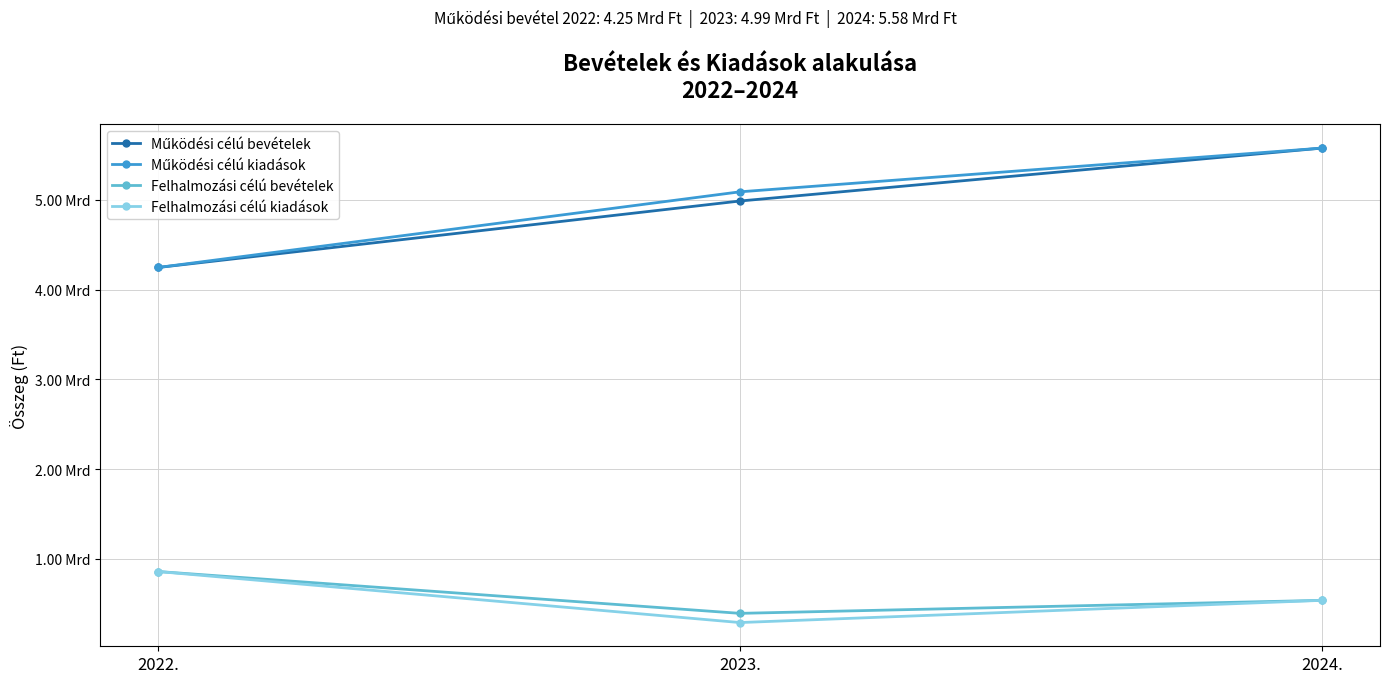

Does the chart have visible grid lines?

Yes